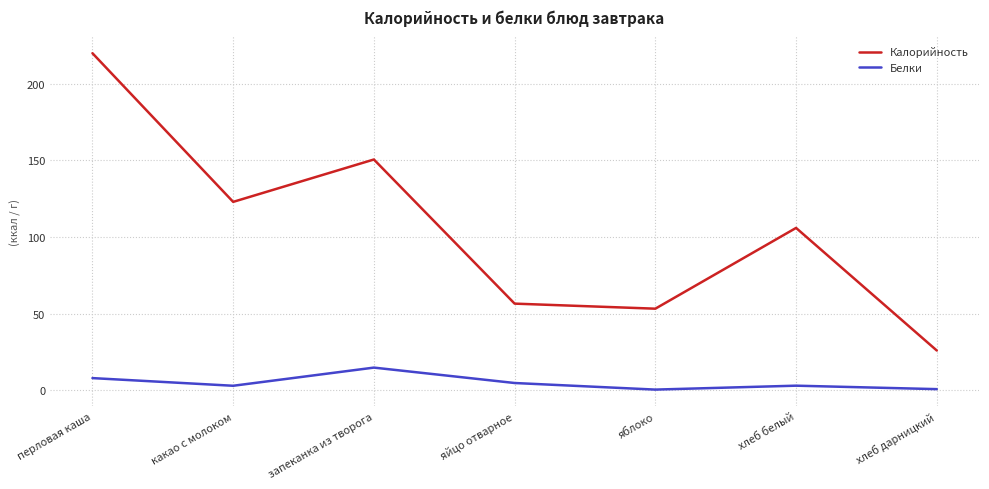

What is the difference between the second highest and second lowest values in the Белки series?

7.2